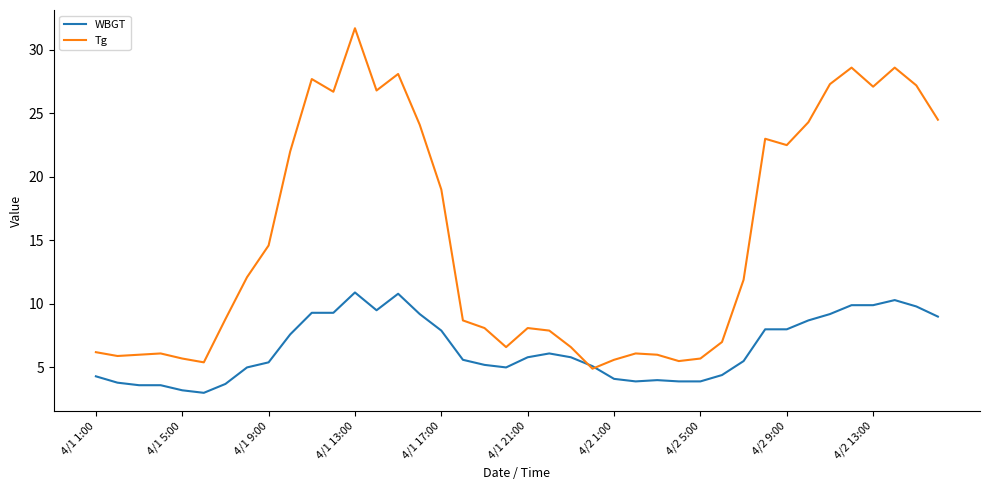

Which series has the largest range (max minus min)?

Tg